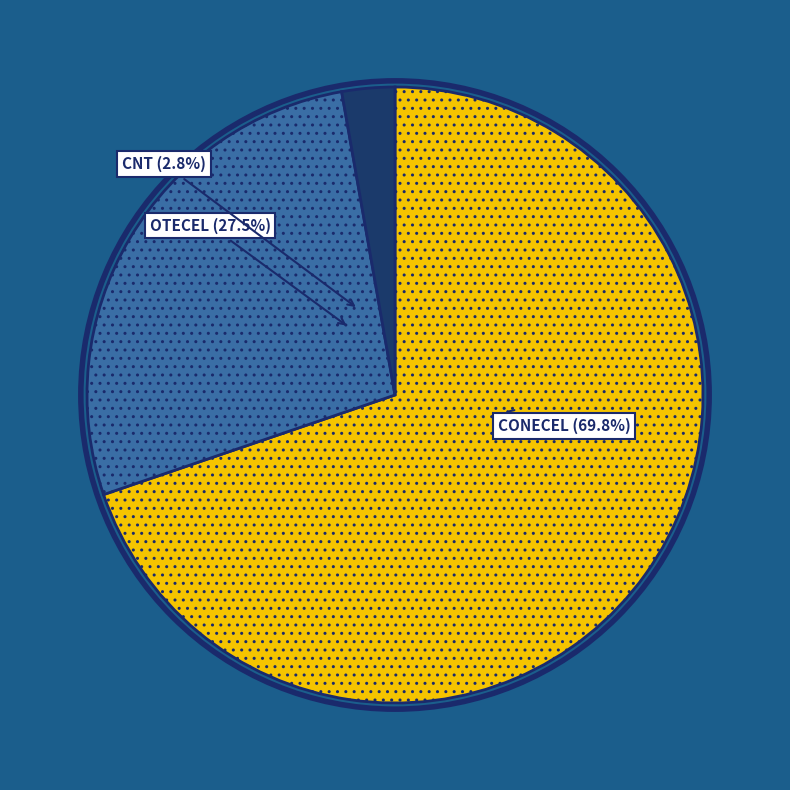

Which category has the smallest portion of the pie?

CNT EP